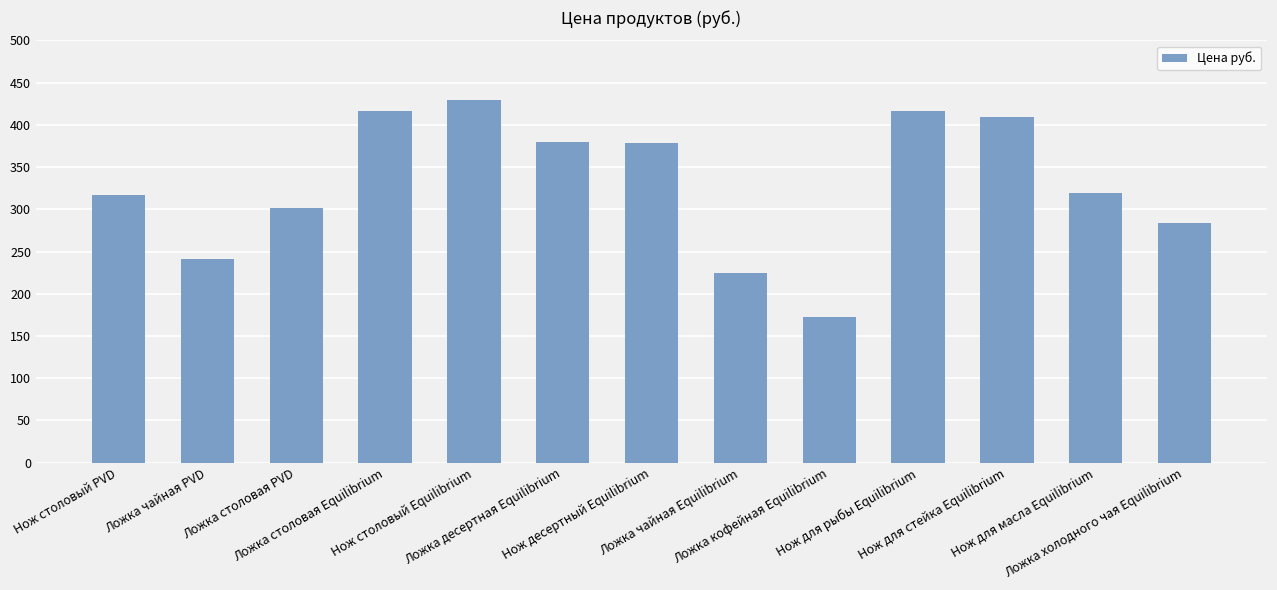

Reading left to right, list all the values displayed in this chart.

Нож столовый PVD=317	Ложка чайная PVD=241	Ложка столовая PVD=301	Ложка столовая Equilibrium=417	Нож столовый Equilibrium=429	Ложка десертная Equilibrium=380	Нож десертный Equilibrium=378	Ложка чайная Equilibrium=225	Ложка кофейная Equilibrium=172	Нож для рыбы Equilibrium=417	Нож для стейка Equilibrium=409	Нож для масла Equilibrium=319	Ложка холодного чая Equilibrium=284